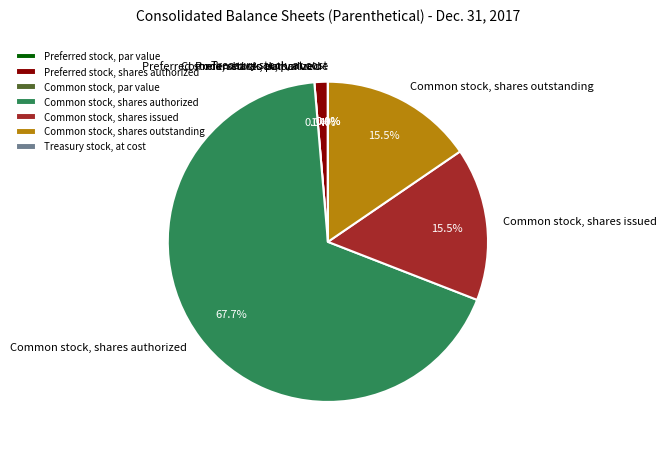

To the nearest percent, what percentage of the pie is Common stock, shares issued?

15%